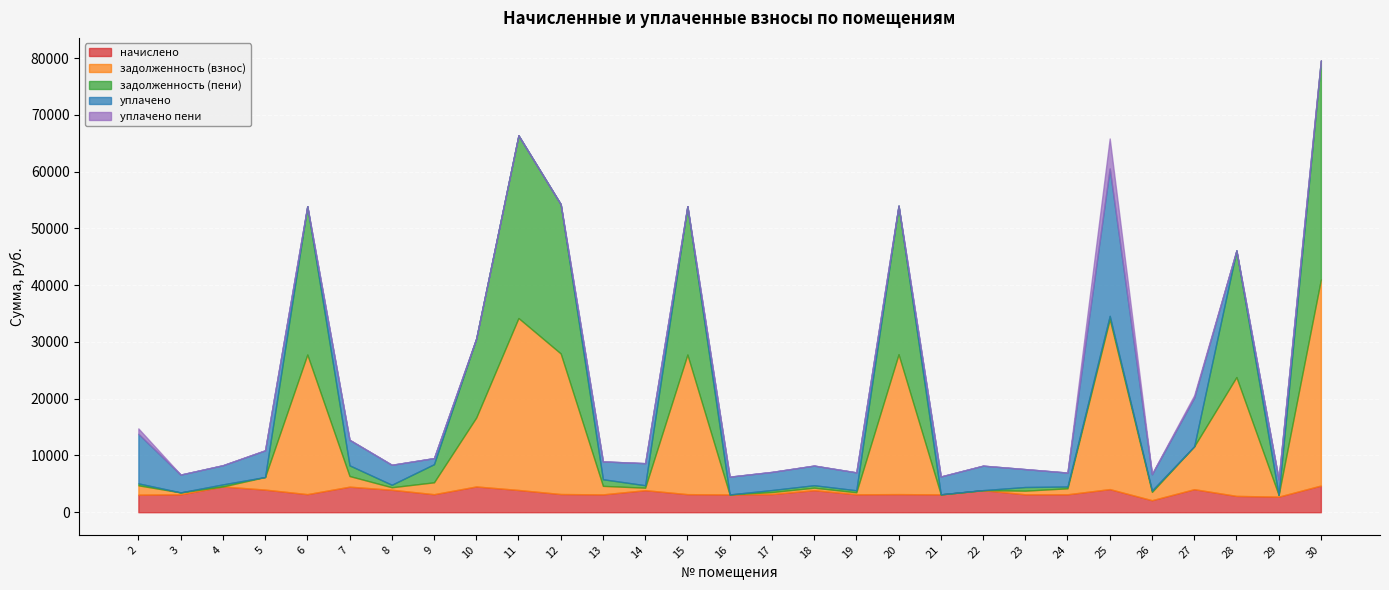

What is the minimum value for начислено?

2116.5